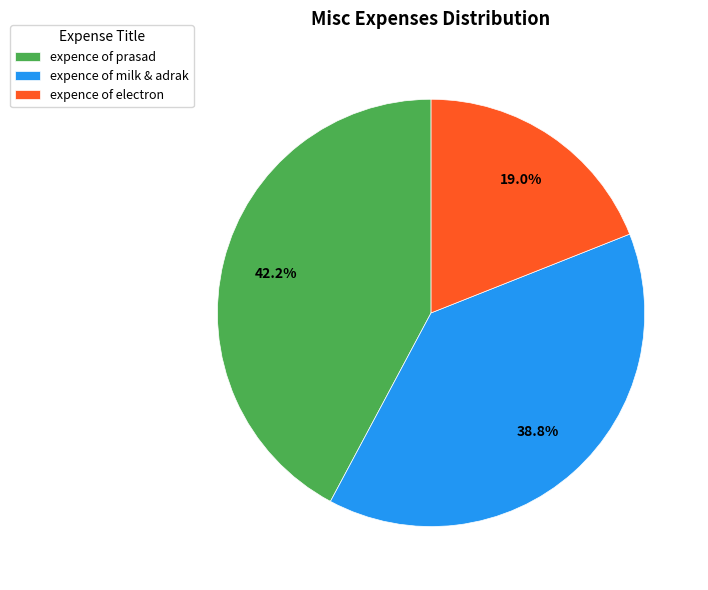

Which category has the smallest portion of the pie?

expence of electron